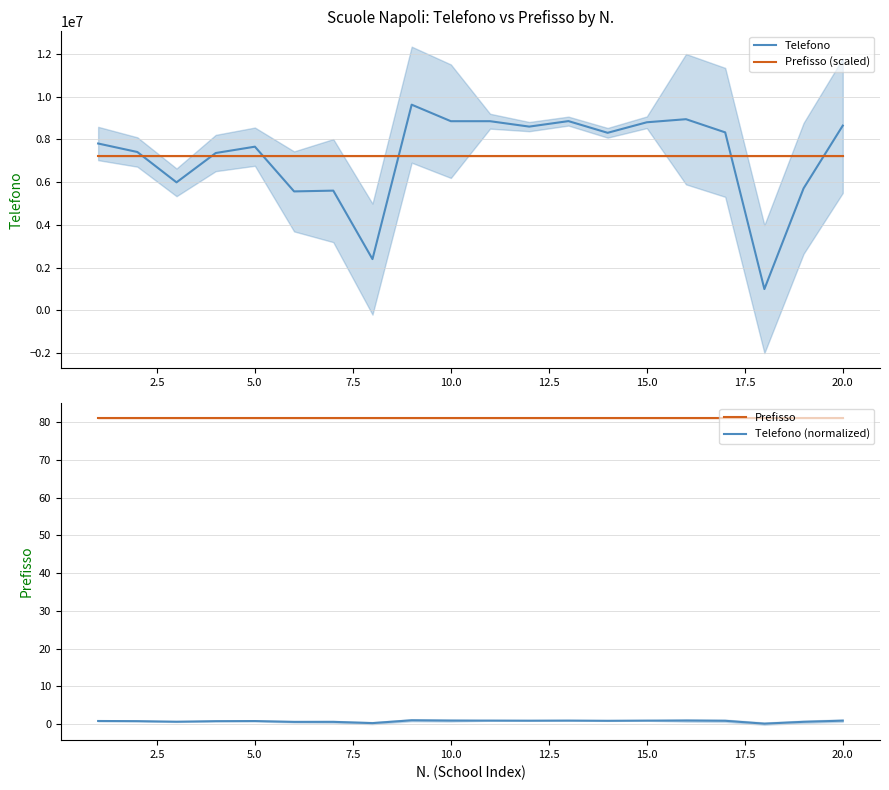

The value of Prefisso at 15.0 is 81.0. True or false?

True